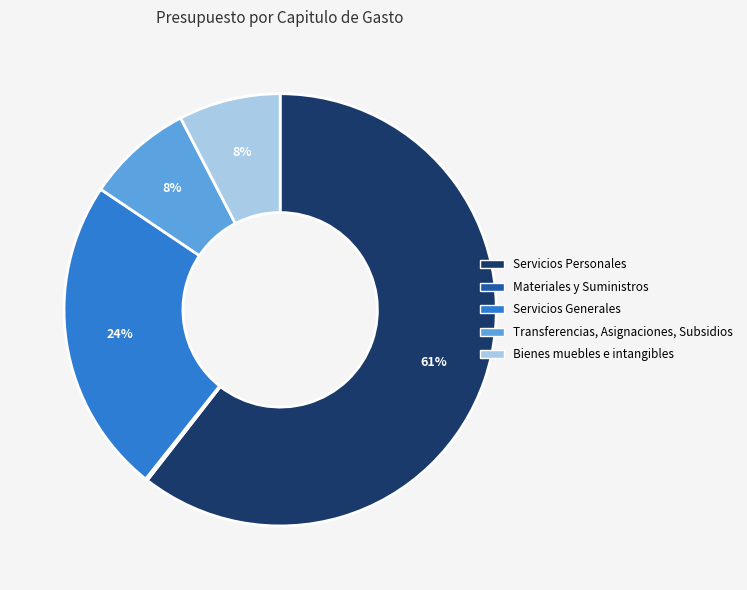

Is there any slice that represents more than half of the pie?

Yes